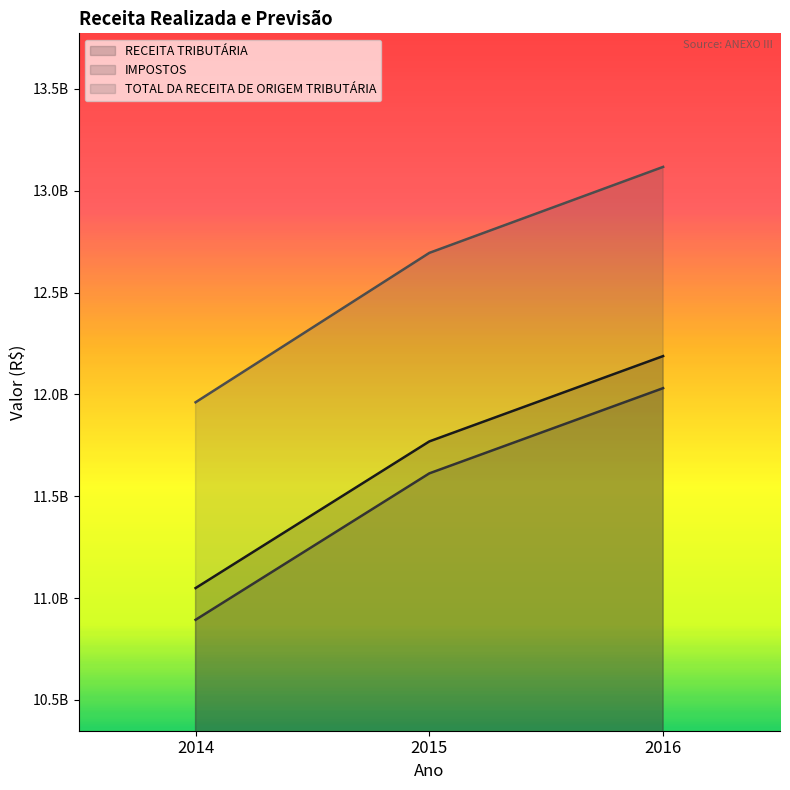

Where is TOTAL DA RECEITA DE ORIGEM TRIBUTÁRIA nearest to the value 12539534513?

2015